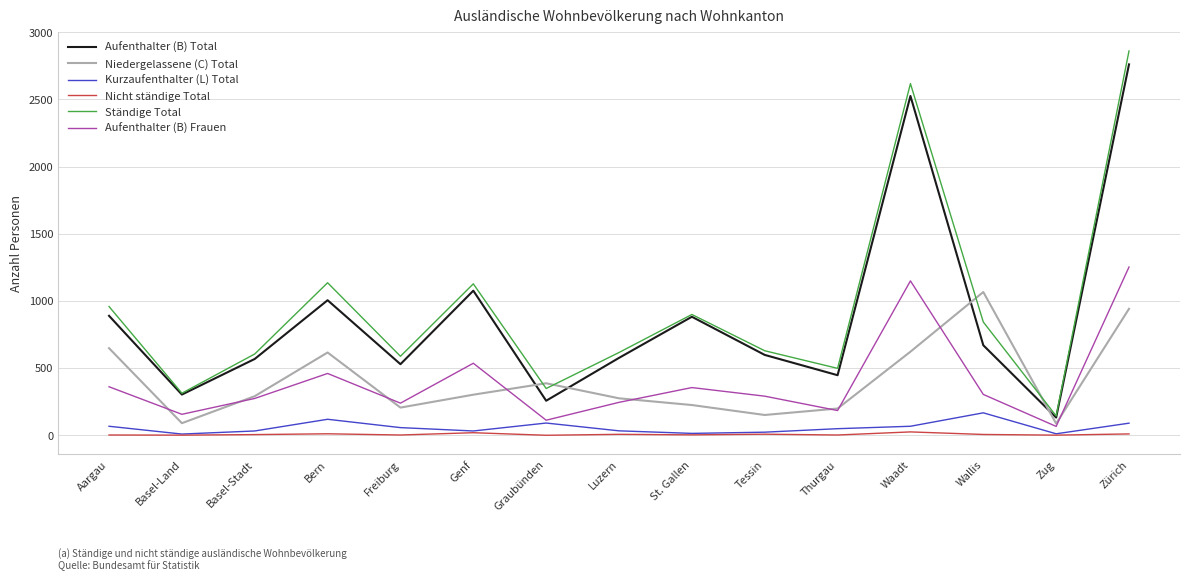

What is the approximate value of Kurzaufenthalter (L) Total at Luzern, to the nearest 50?

50